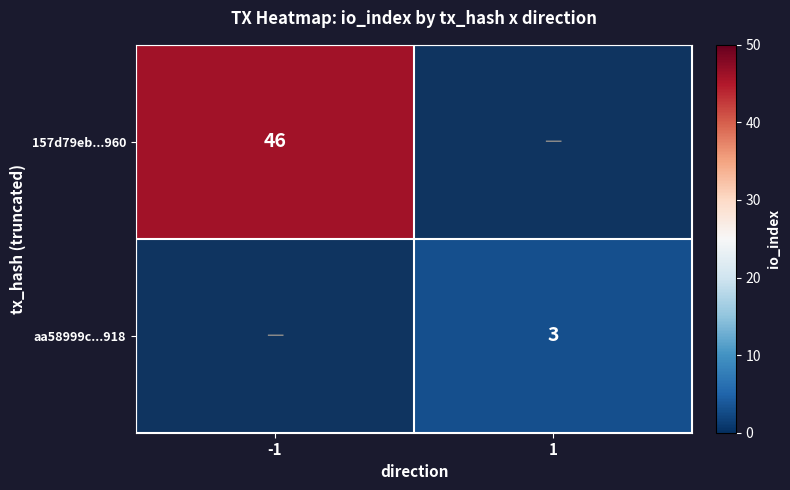

How many data points does each series have?

2